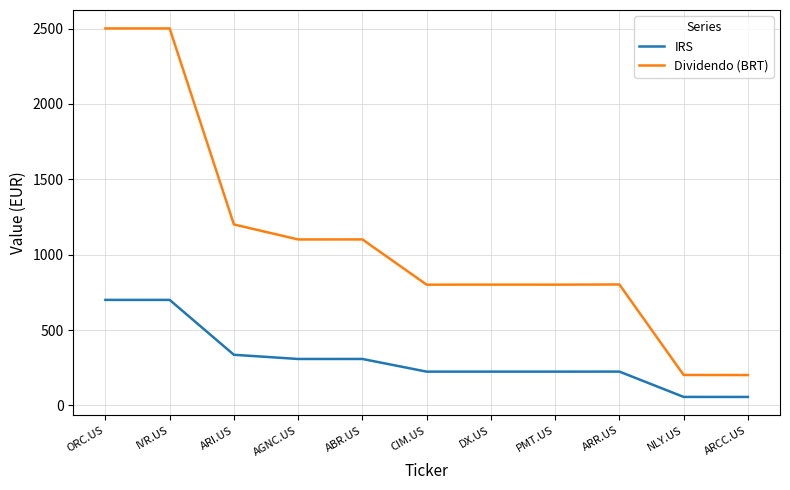

Is the value of IRS at AGNC.US greater than the value of Dividendo (BRT) at ARI.US?

No